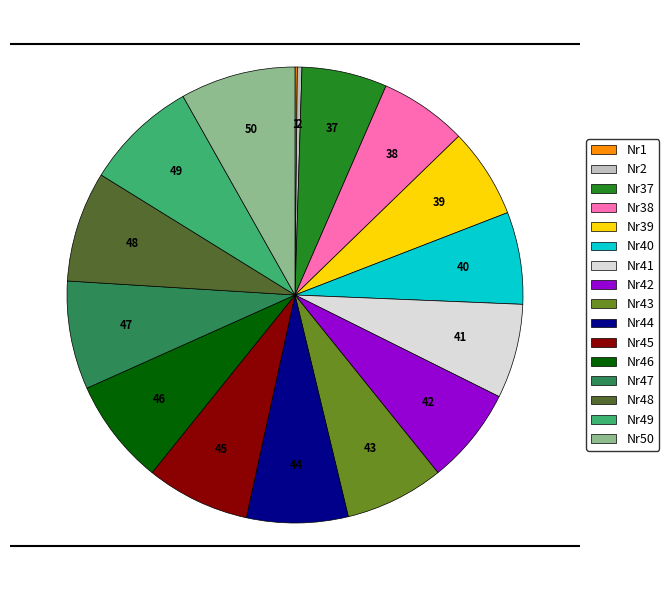

Is there a majority slice in this chart?

No